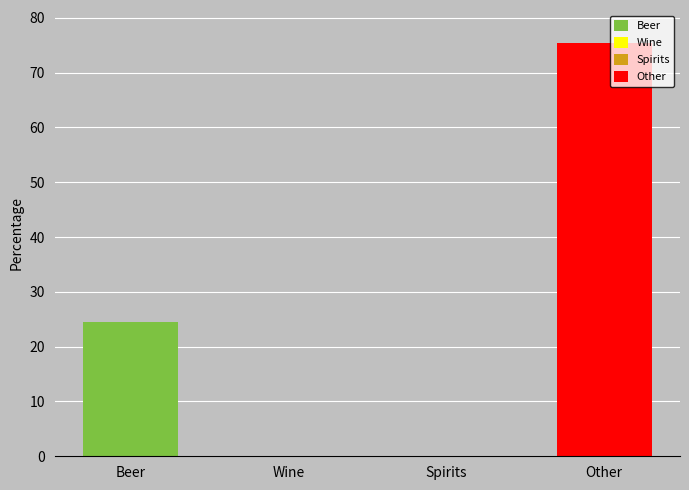

Reading right to left, what are all the values shown in this chart?

75.4	0.1	0.0	24.5